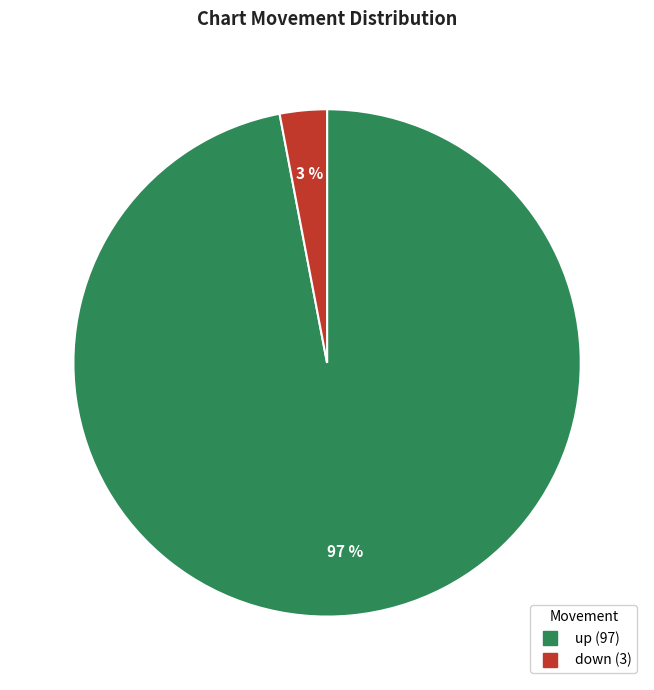

To the nearest percent, what percentage of the pie is up?

97%